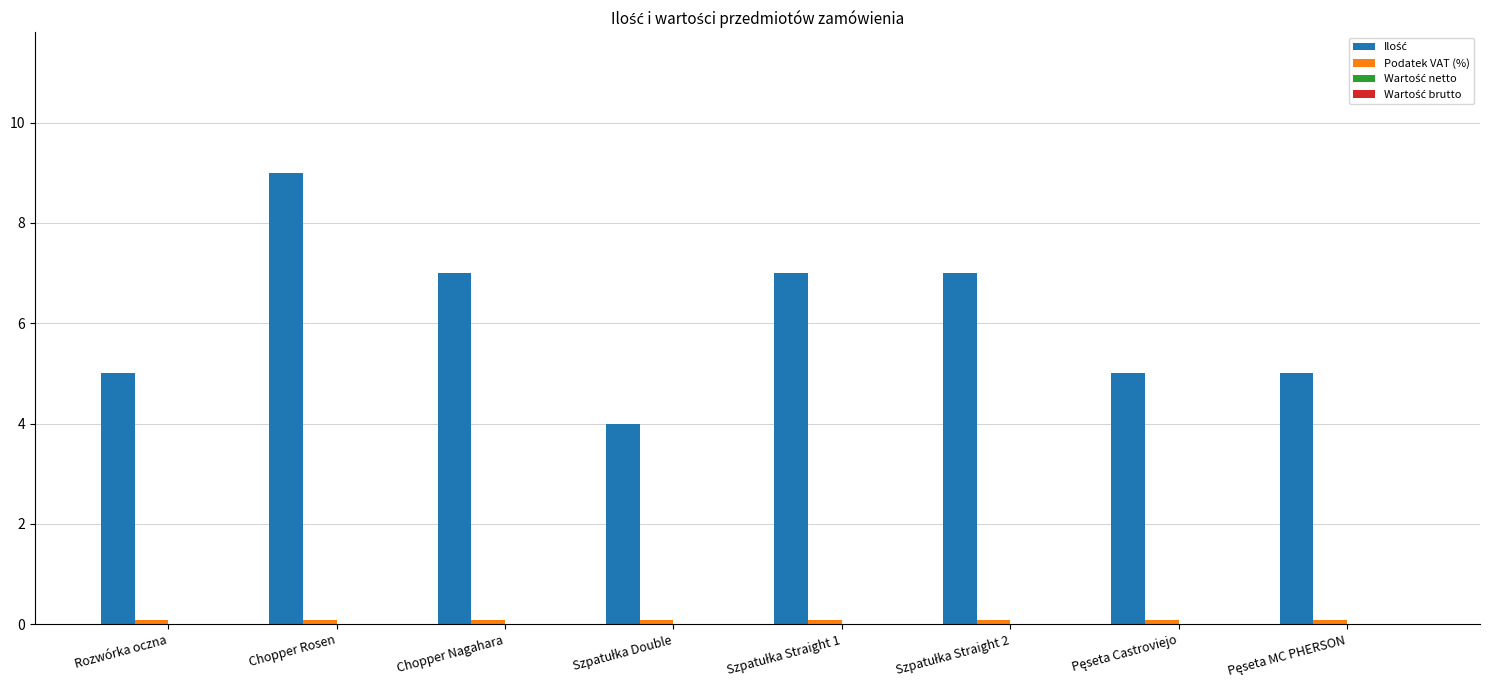

Which label corresponds to the largest value in the chart?

Chopper Rosen